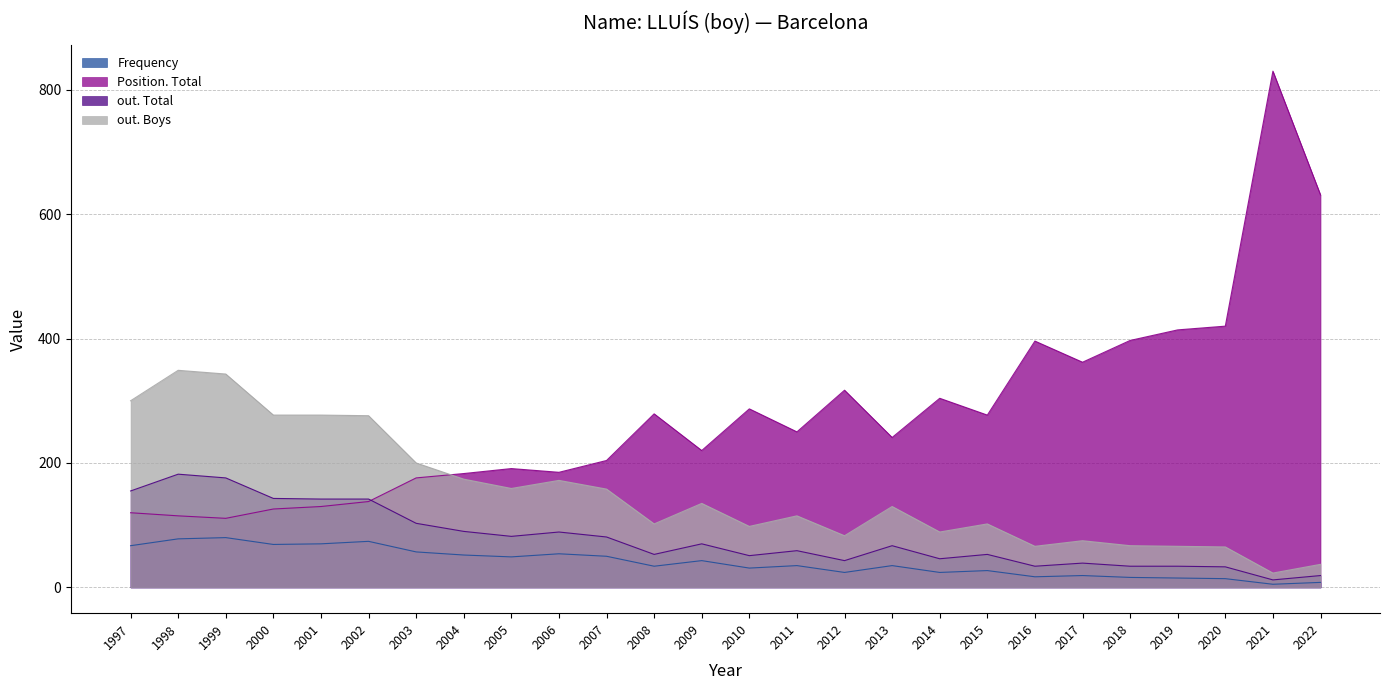

Which series has the widest spread of values?

Position. Total